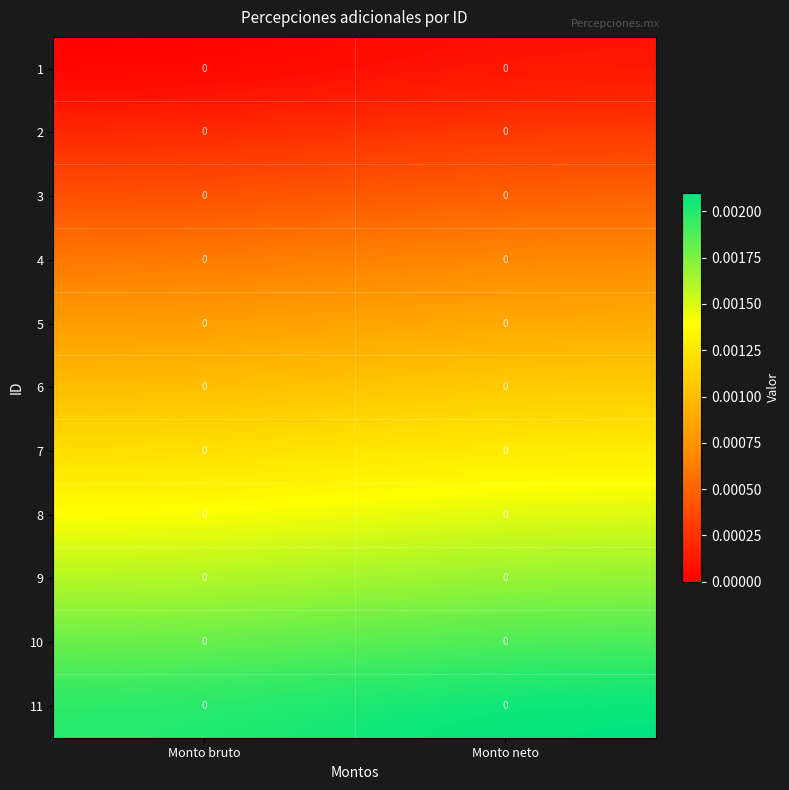

Is the value of 1 at Monto bruto greater than the value of 3 at Monto bruto?

No